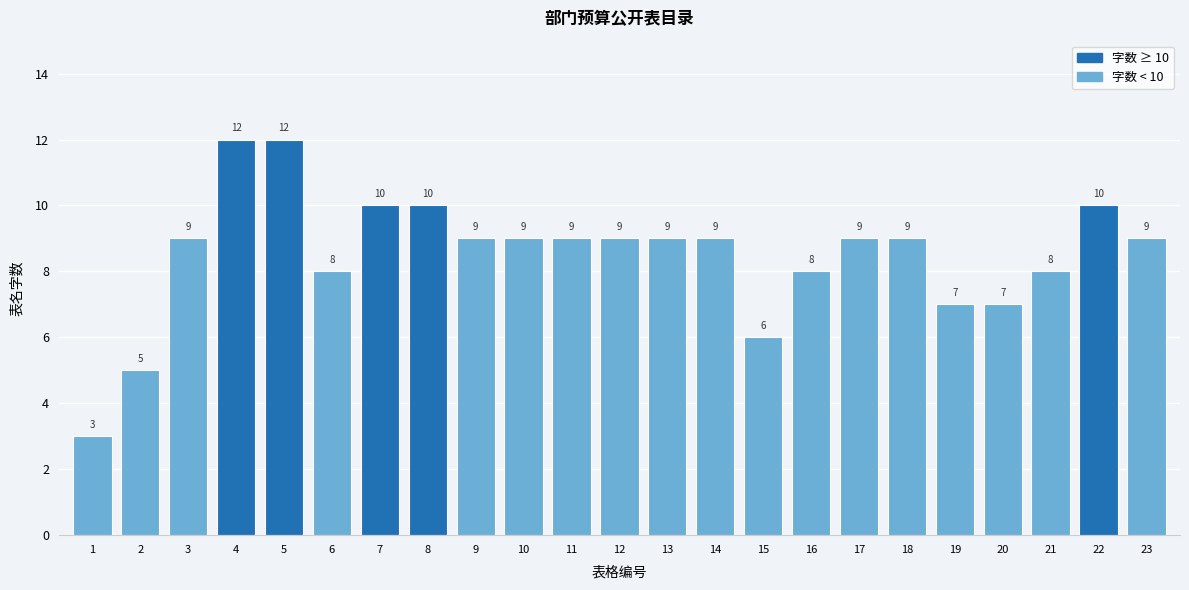

Reading left to right, extract all data points from this chart.

3	5	9	12	12	8	10	10	9	9	9	9	9	9	6	8	9	9	7	7	8	10	9